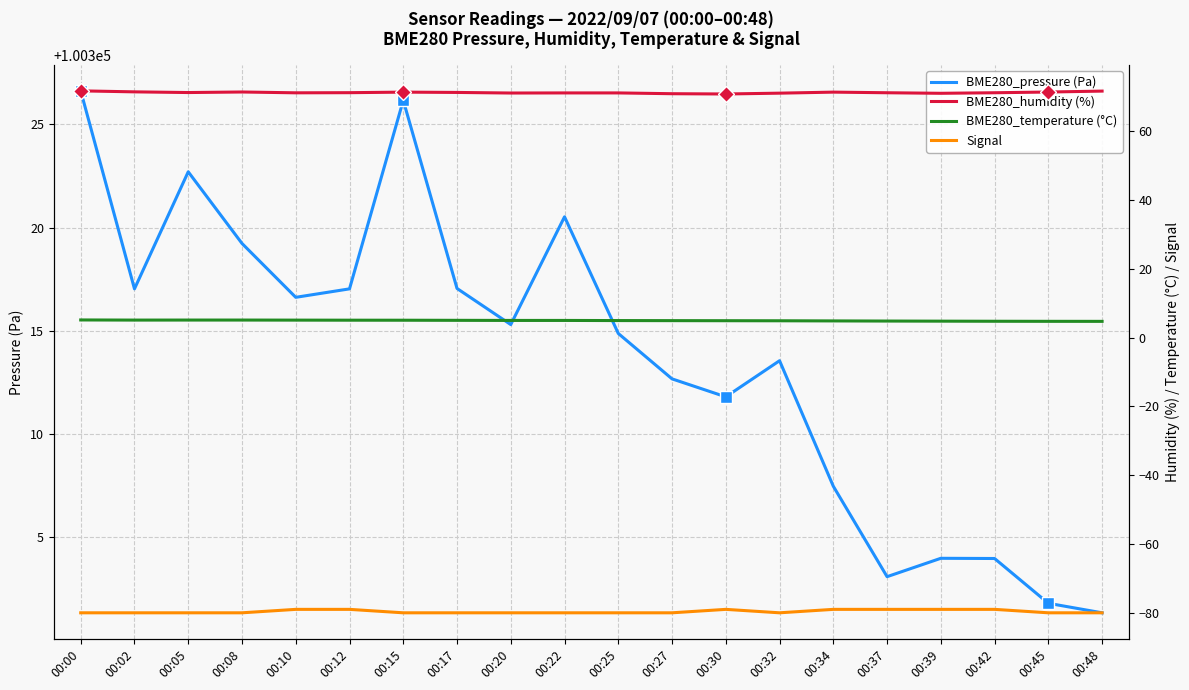

The value of BME280_humidity (%) at 00:34 is 124.4. True or false?

False